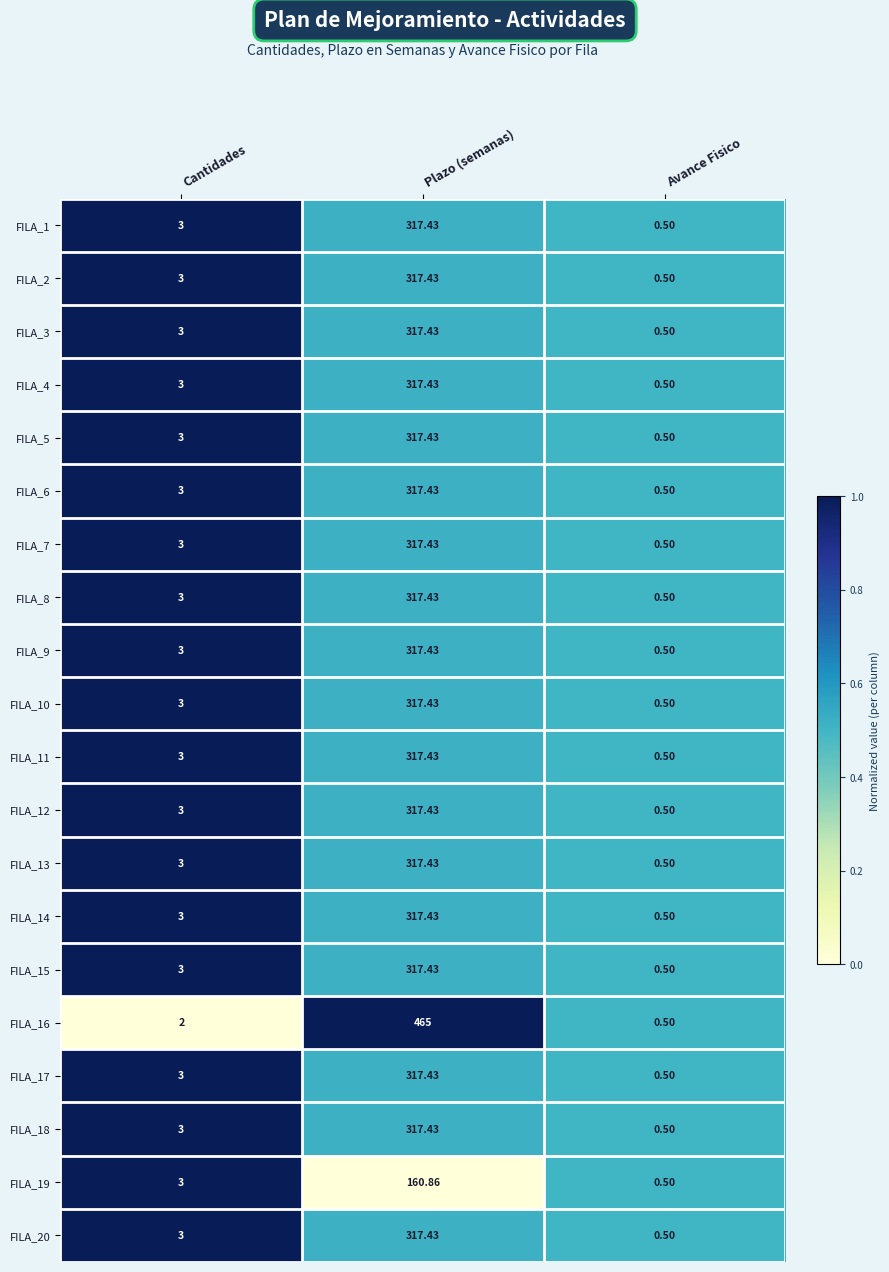

List the labels in order of FILA_17 value, largest first.

Plazo (semanas), Cantidades, Avance Fisico